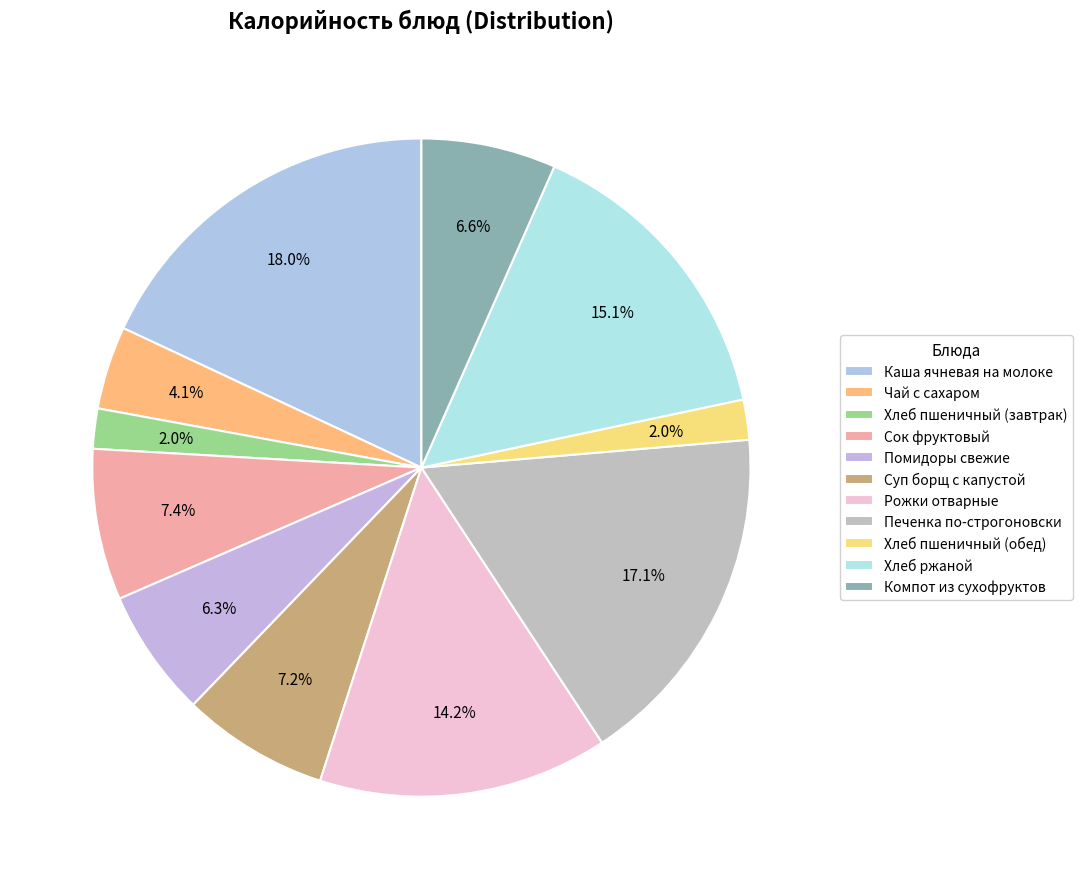

Is it true that Чай с сахаром is 17% of the pie?

False